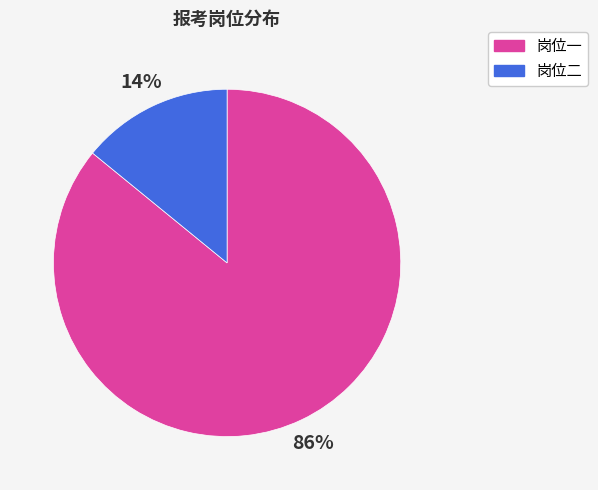

Which has a higher value, 岗位一 or 岗位二?

岗位一